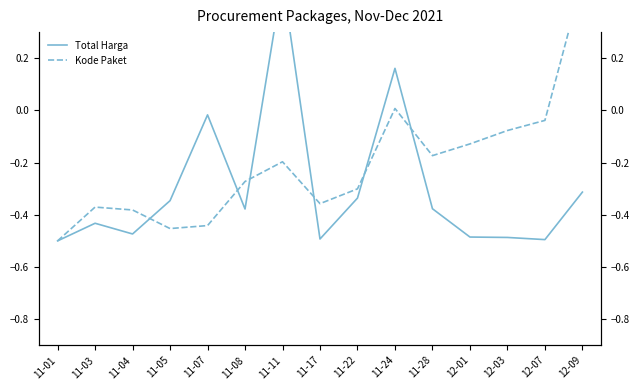

True or false: Kode Paket and Total Harga intersect in this chart.

True